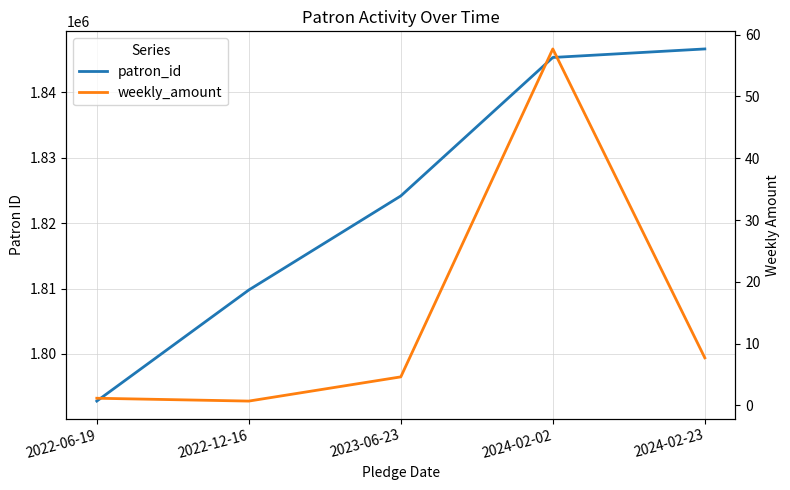

What is the smallest value displayed?

0.7